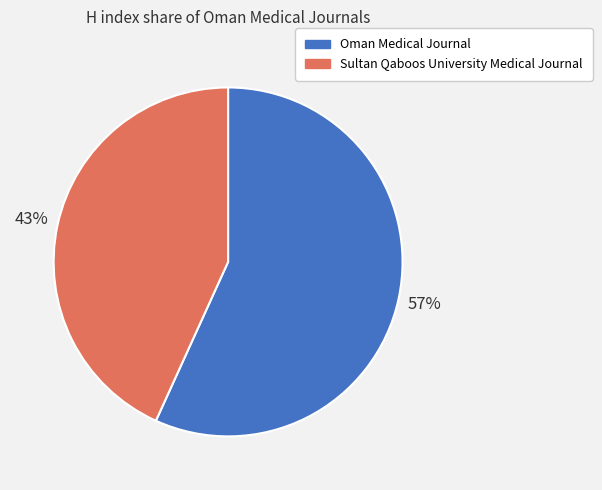

To the nearest percent, what portion does Oman Medical Journal represent?

57%